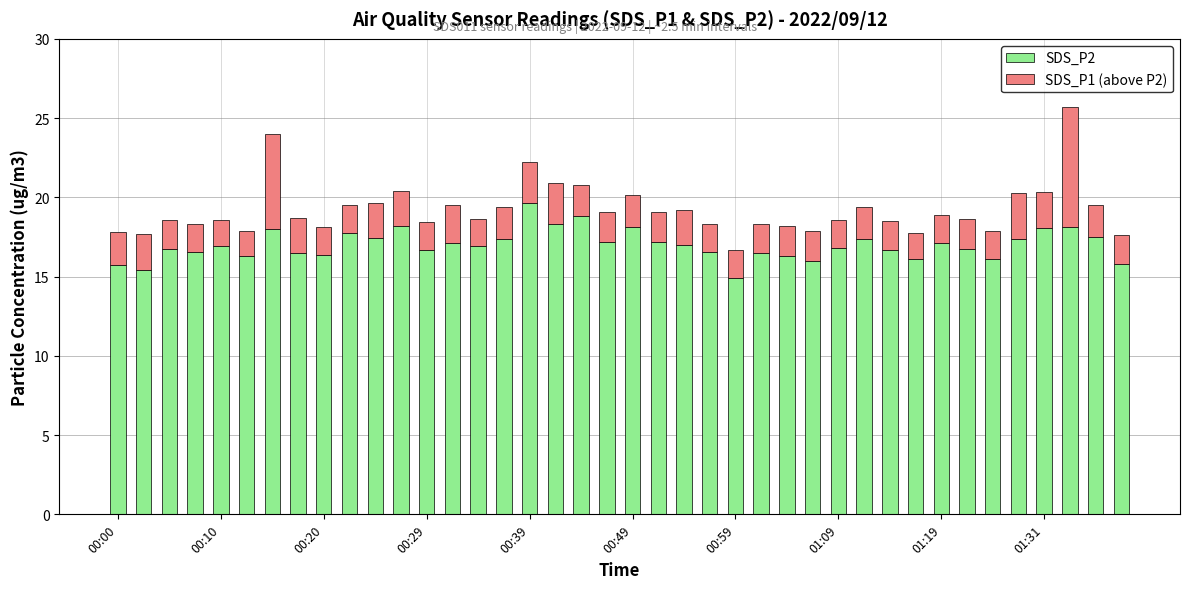

What is the difference between the maximum and second lowest values in the SDS_P2 series?

4.3